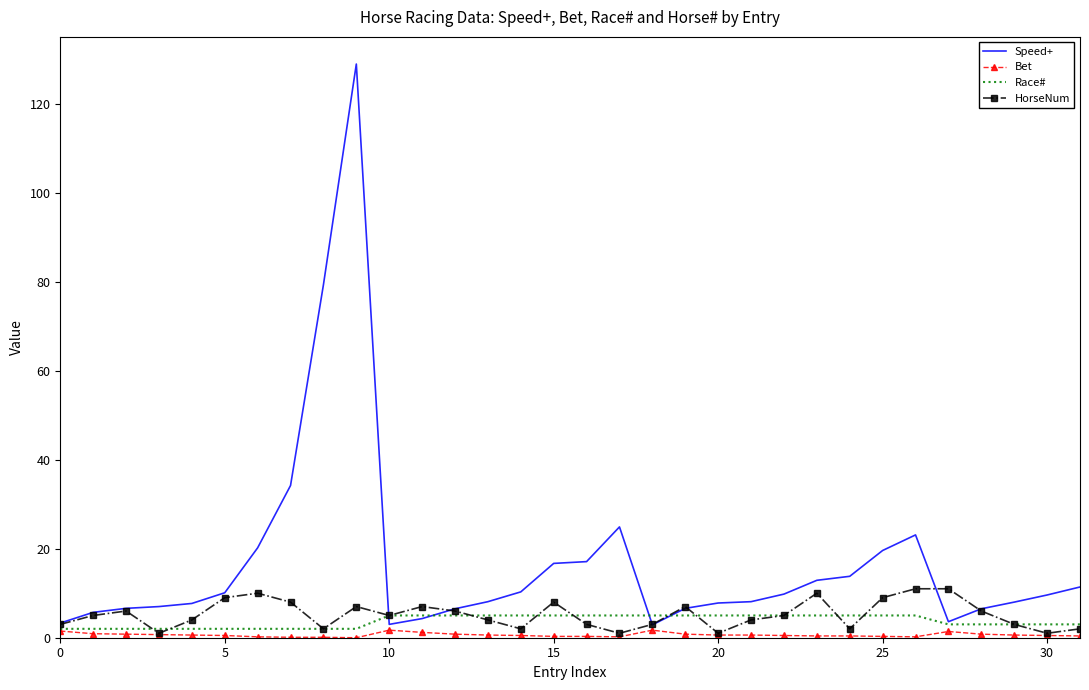

Which series has the widest spread of values?

Speed+